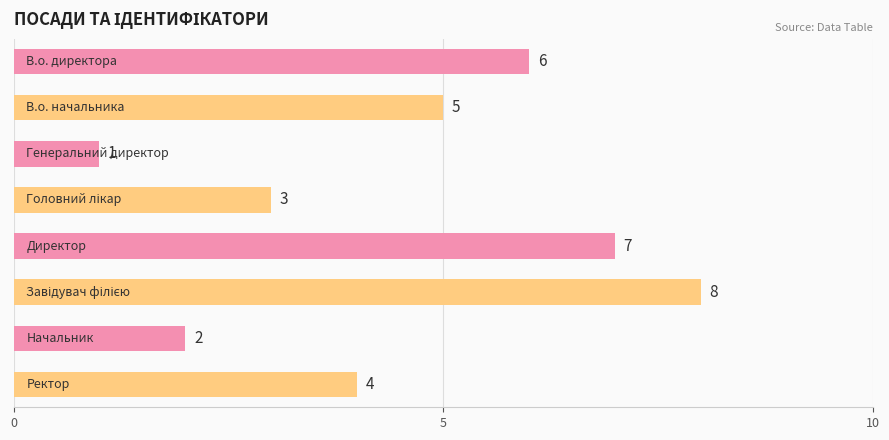

What is the greatest value displayed?

8